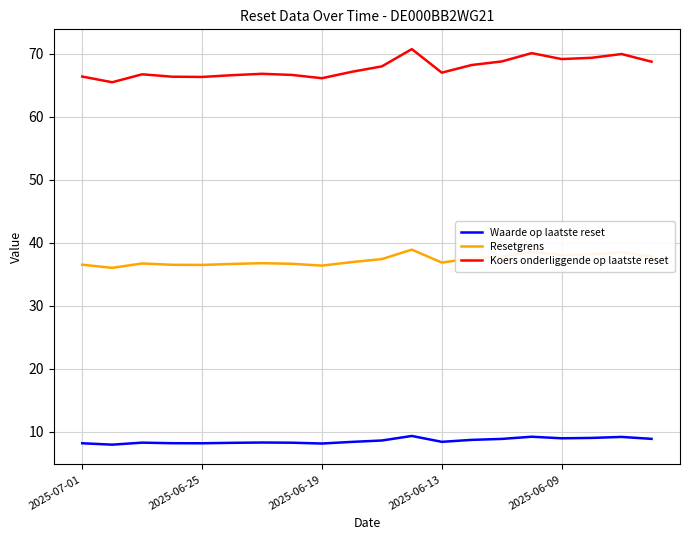

What is the difference between the second highest and minimum values in the Waarde op laatste reset series?

1.3